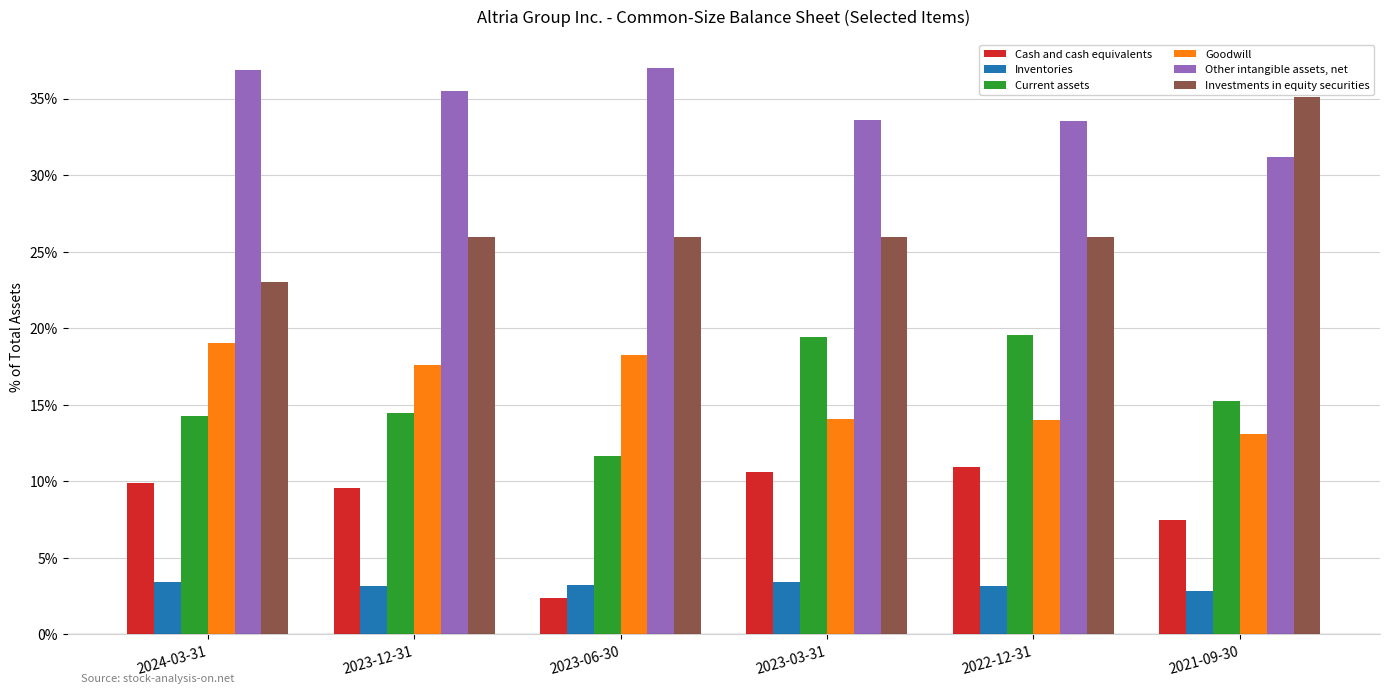

Between 2024-03-31 and 2022-12-31, which is larger?

2022-12-31